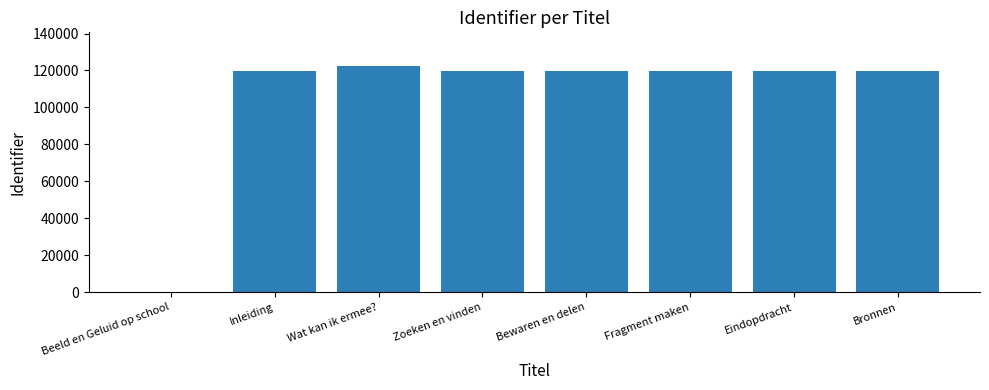

How many categories are shown in the chart?

8